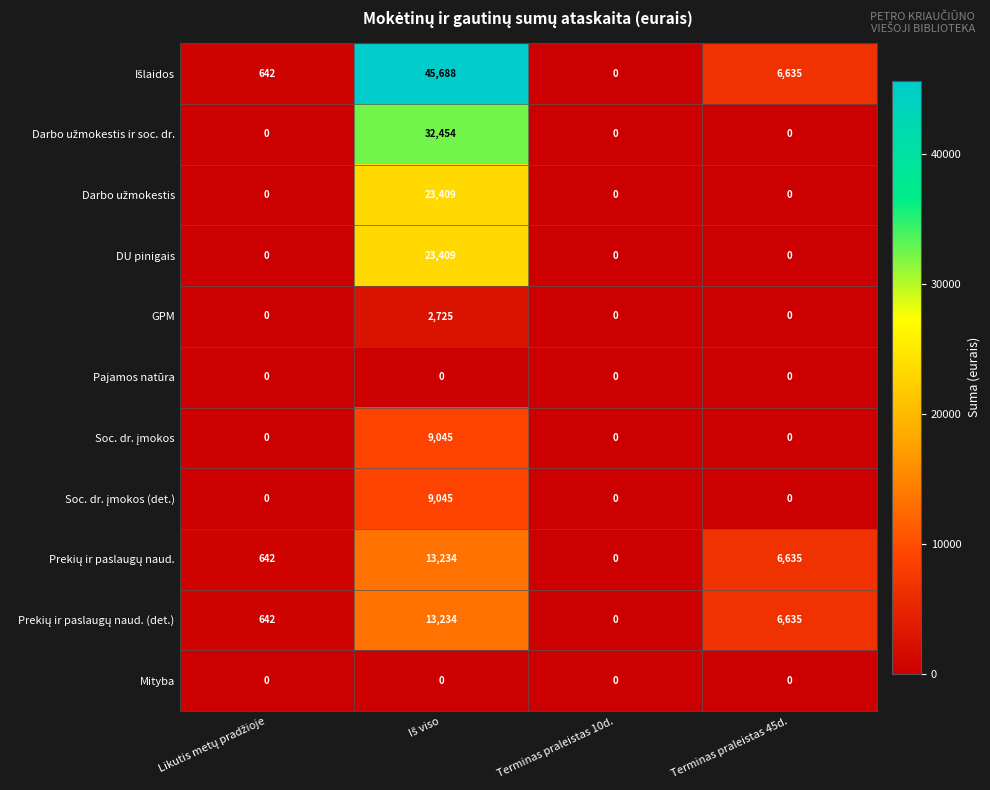

Count the number of categories in the chart.

4